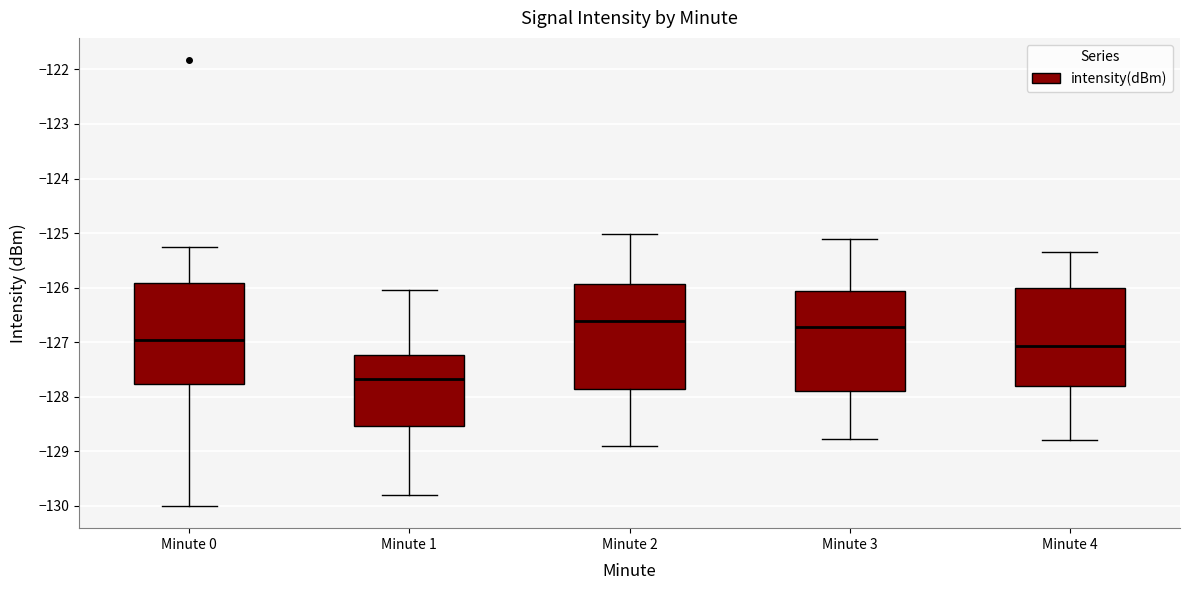

Reading left to right, transcribe this box plot: for each box, give where its median line is, the range the box spans, and where its two whiskers end, as read against the y-axis. The values are not printed on the chart, so give them approximately, as read against the axis.

Minute 0: median -127.0, box -127.8 to -125.9, whiskers -130.0 to -125.2
Minute 1: median -127.7, box -128.5 to -127.2, whiskers -129.8 to -126.0
Minute 2: median -126.6, box -127.9 to -125.9, whiskers -128.9 to -125.0
Minute 3: median -126.7, box -127.9 to -126.1, whiskers -128.8 to -125.1
Minute 4: median -127.1, box -127.8 to -126.0, whiskers -128.8 to -125.3